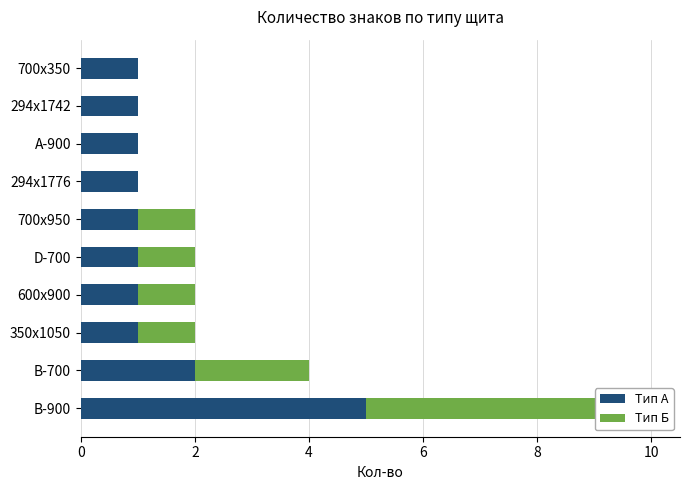

How many bars are there in total?

20